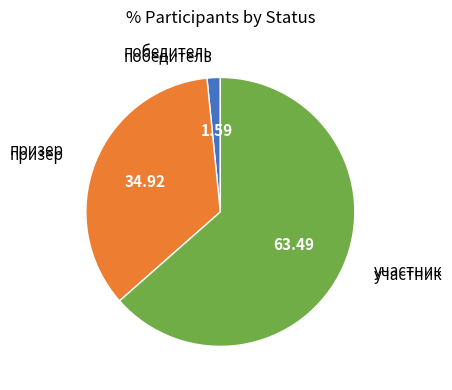

Is there a majority slice in this chart?

Yes